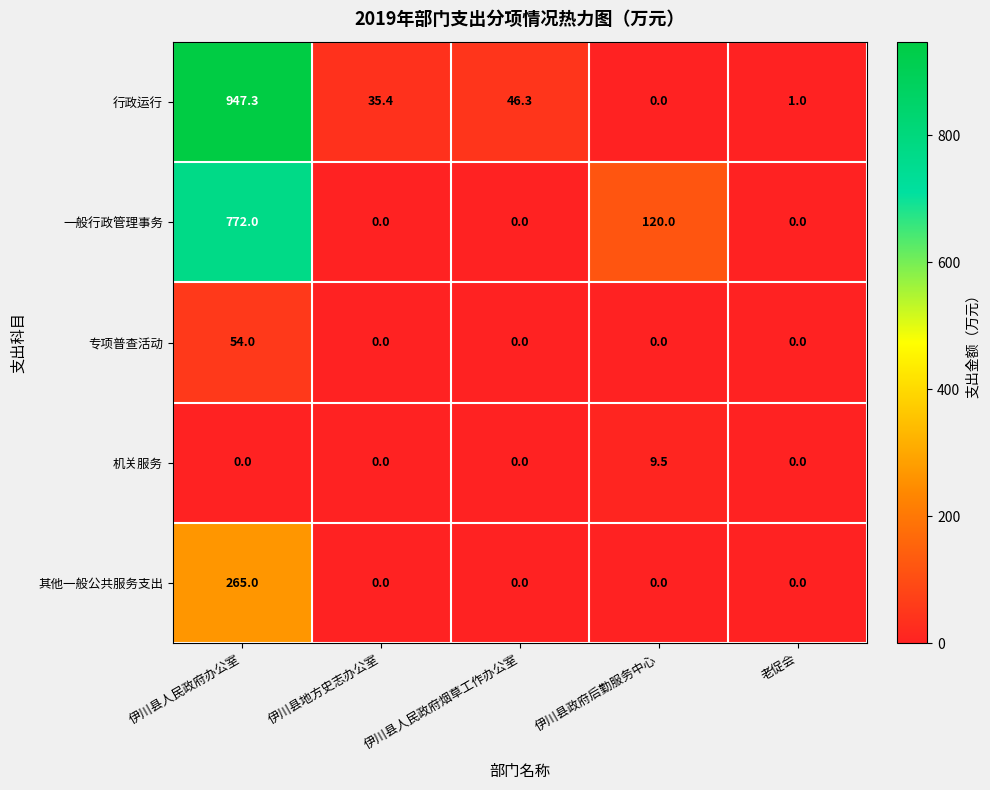

At which category does the chart reach its peak across all series?

伊川县人民政府办公室